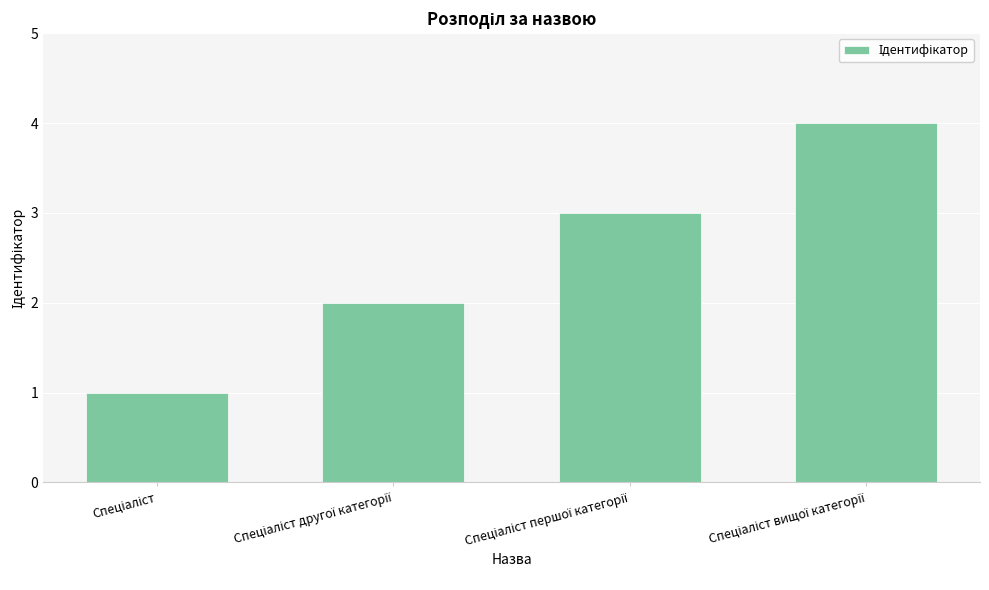

What is the greatest value displayed?

4